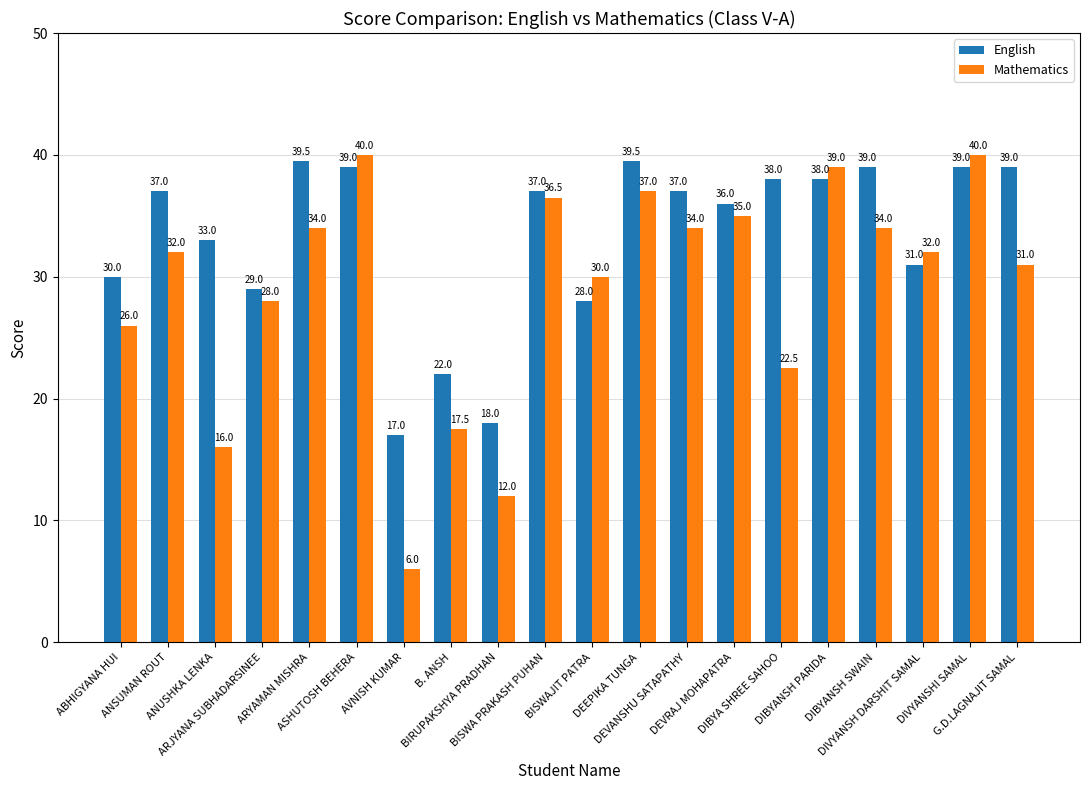

Which series has the largest total across all categories?

English